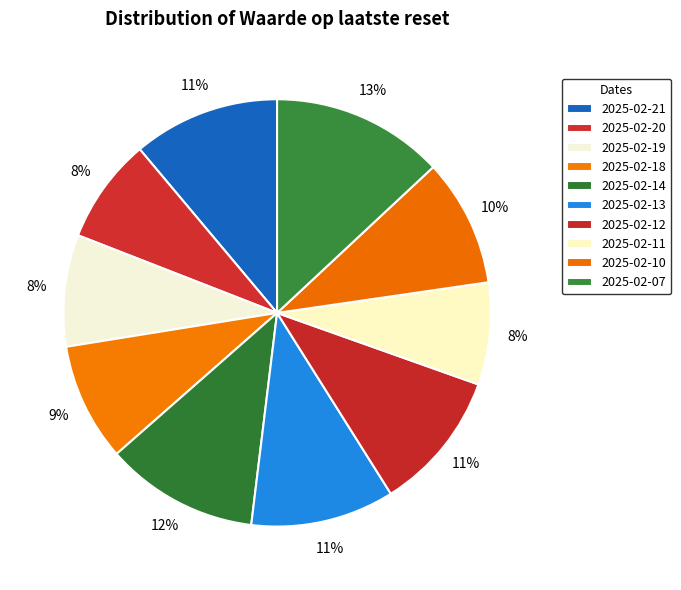

To the nearest percent, what is the average slice percentage?

10%